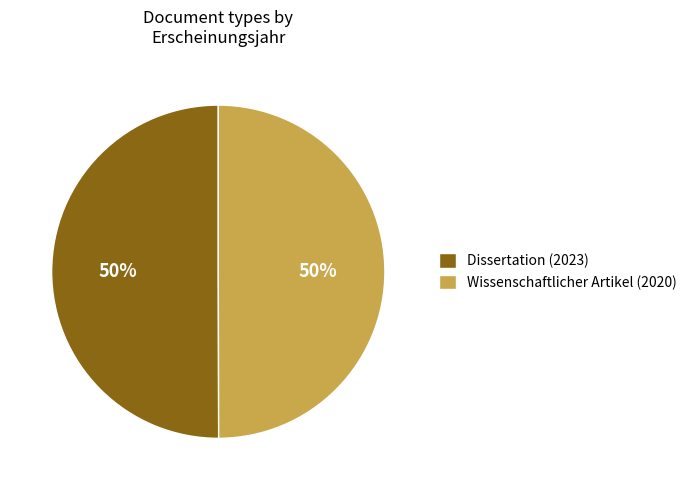

To the nearest percent, what is the average slice percentage?

50%